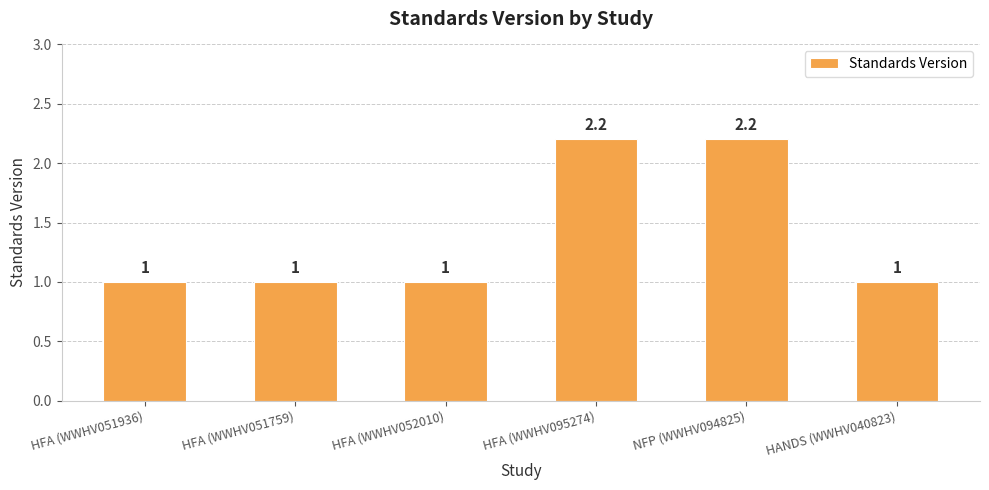

Read the value at HFA (WWHV051759).

1.0